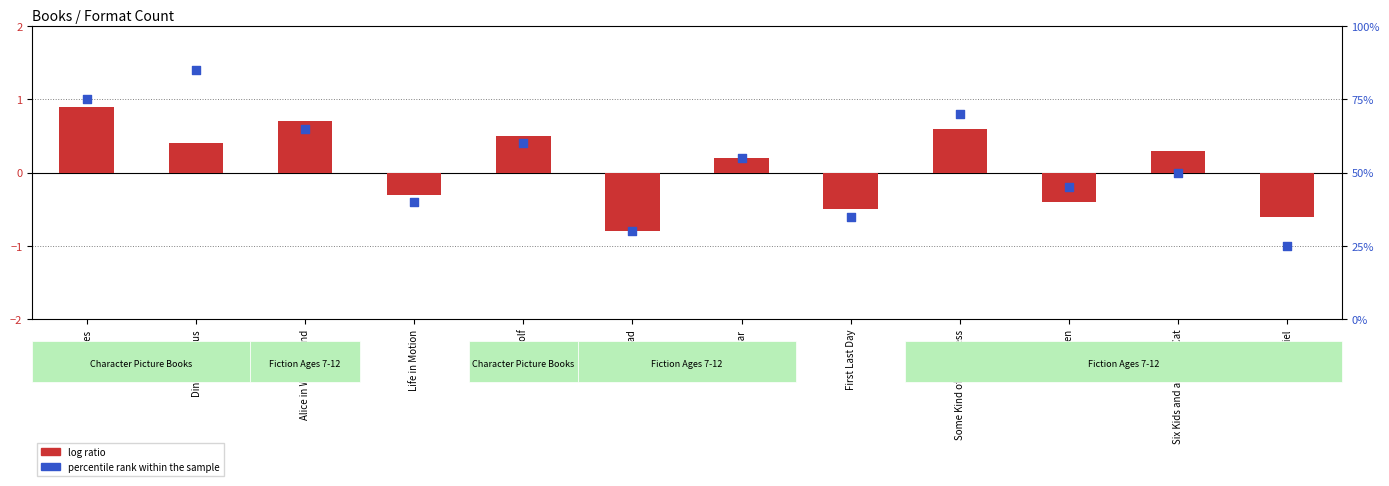

Which series has the largest Y range (max minus min)?

percentile rank within the sample